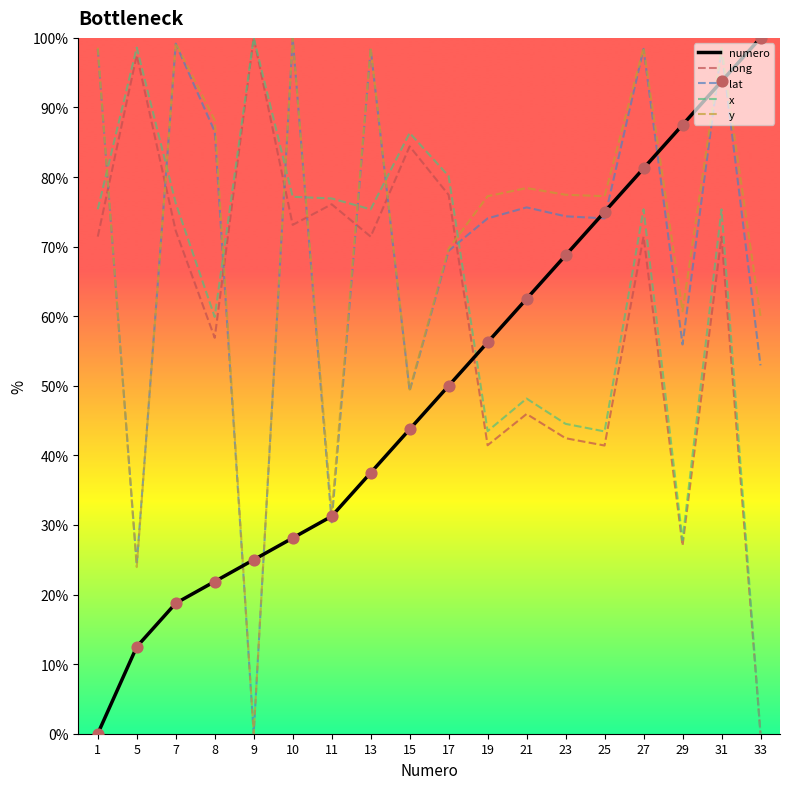

Is the value of long at 23 greater than the value of y at 29?

No